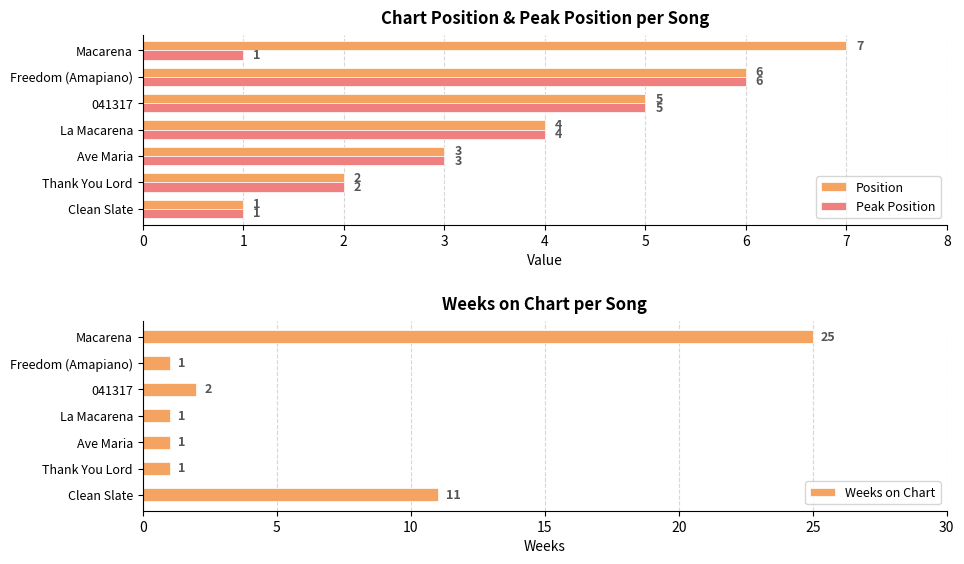

How many bars are there in total?

21